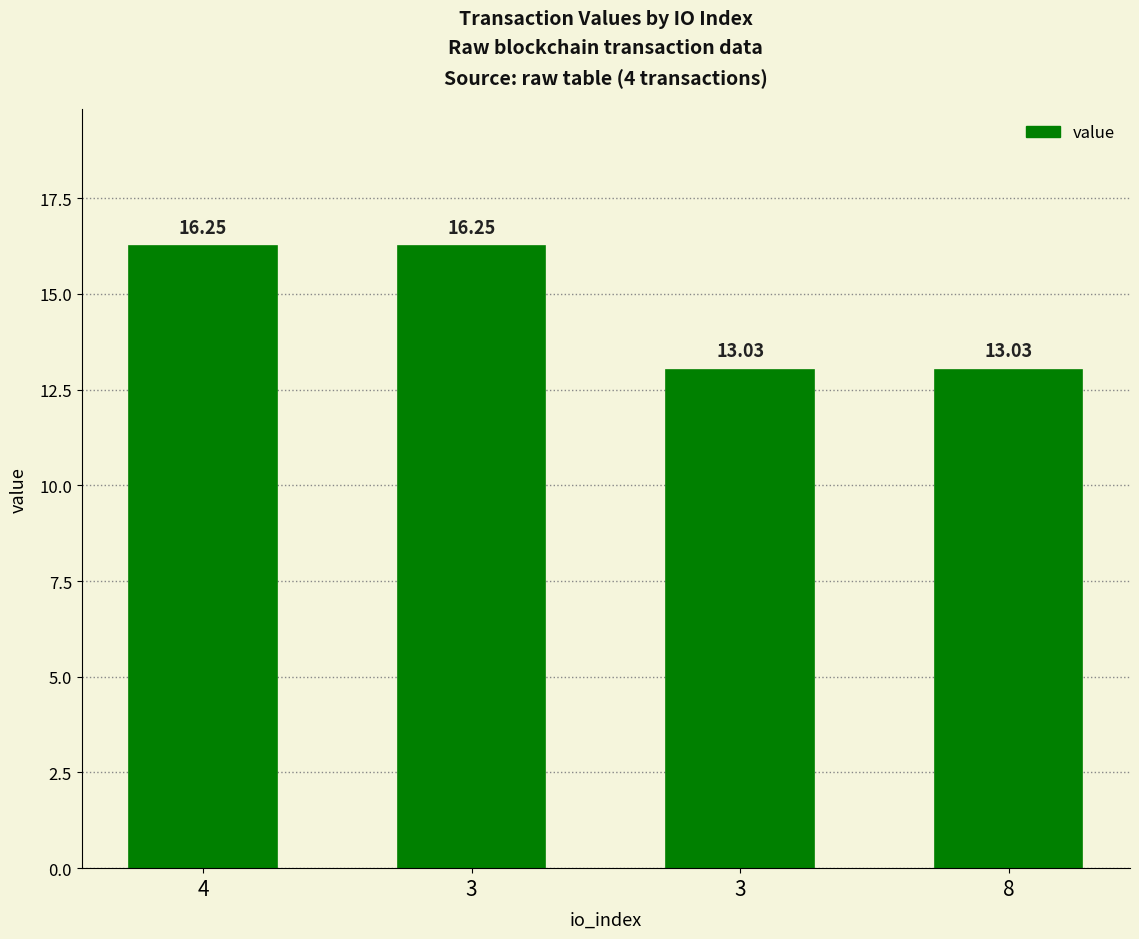

Are the bars horizontal?

No